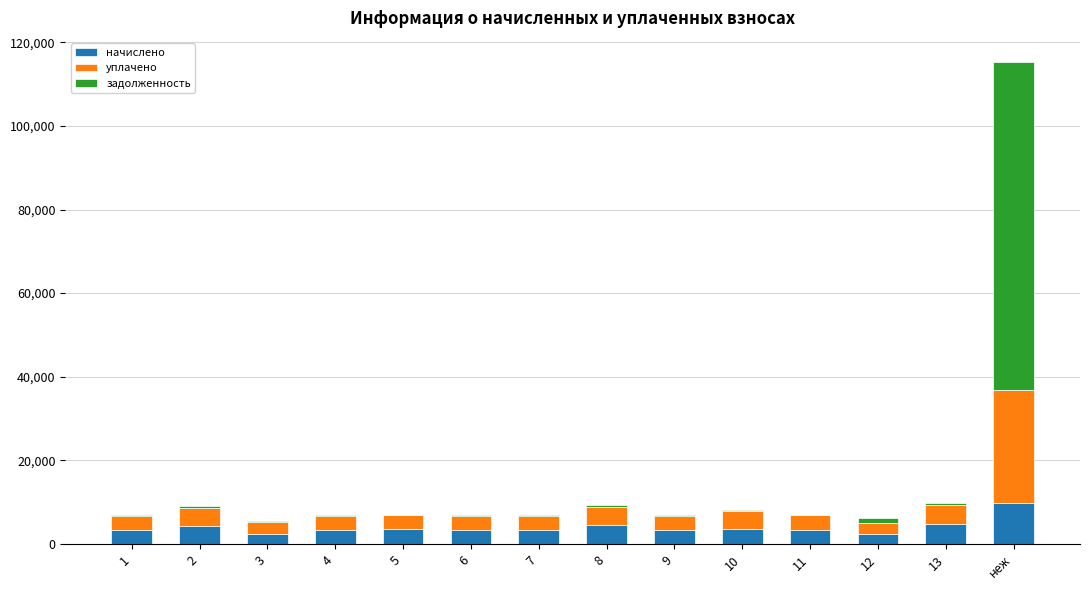

What are all the series names shown in the legend?

начислено, уплачено, задолженность